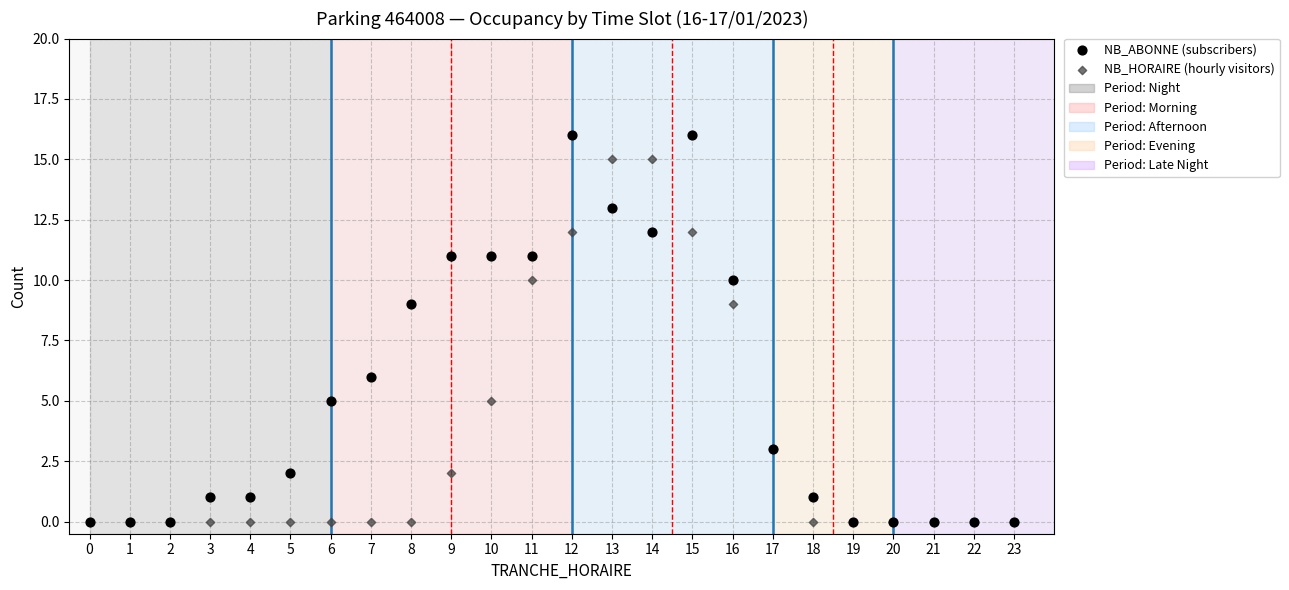

Which series reaches the maximum Y coordinate?

NB_ABONNE (subscribers)